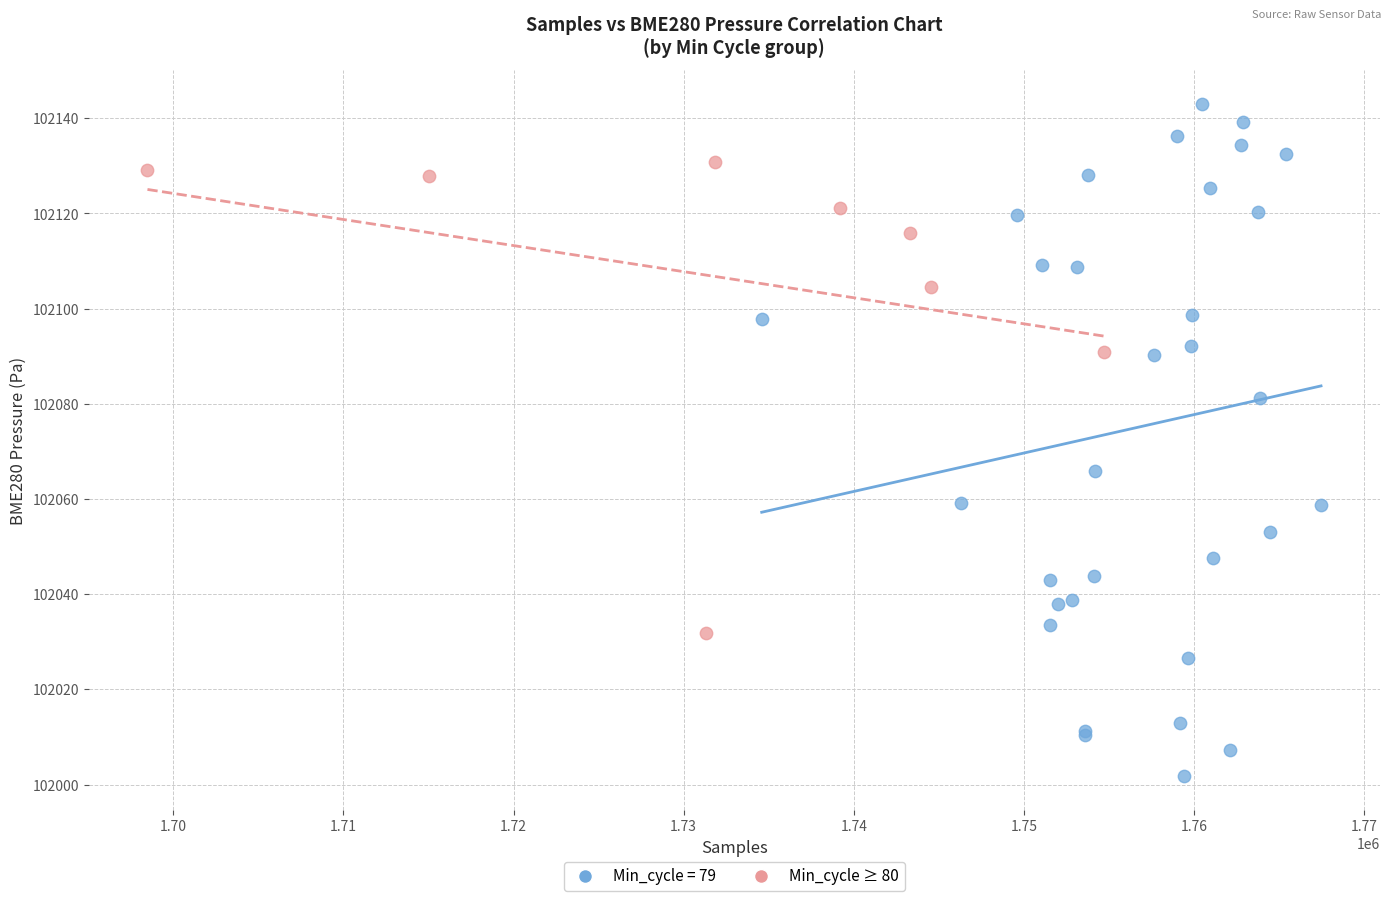

Which series has the largest Y range (max minus min)?

Min_cycle = 79